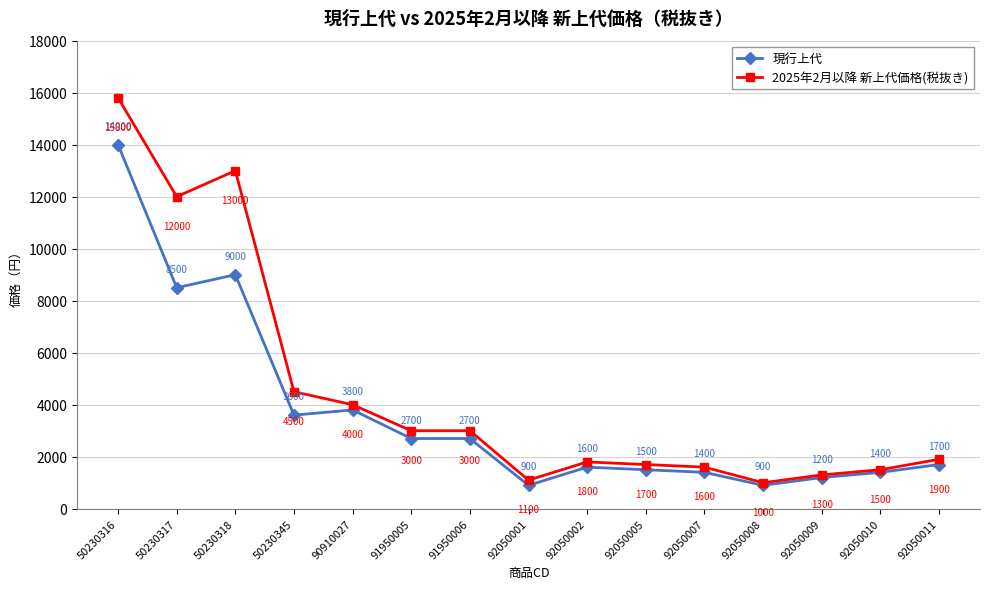

Which category has the lowest value in the 2025年2月以降 新上代価格(税抜き) series?

92050008